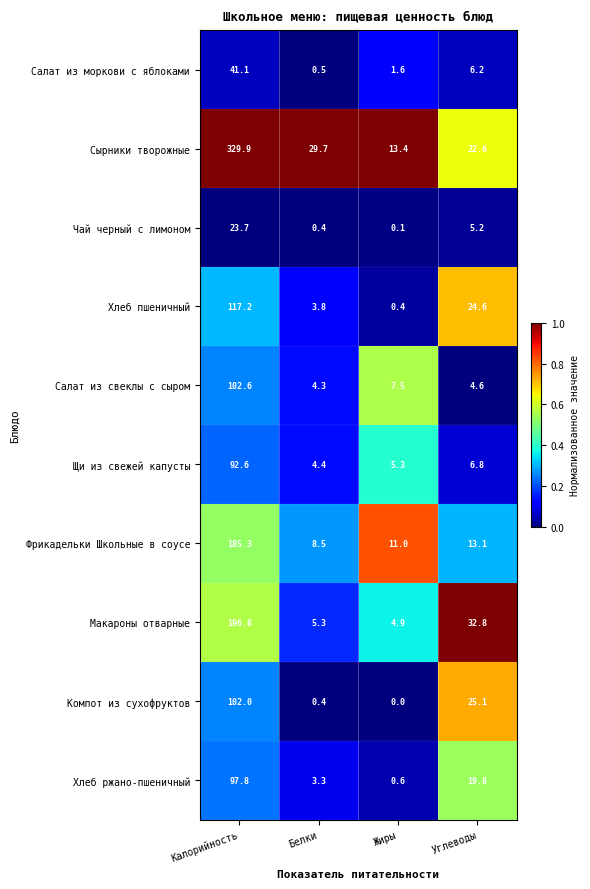

What is the maximum value for Фрикадельки Школьные в соусе?

185.3